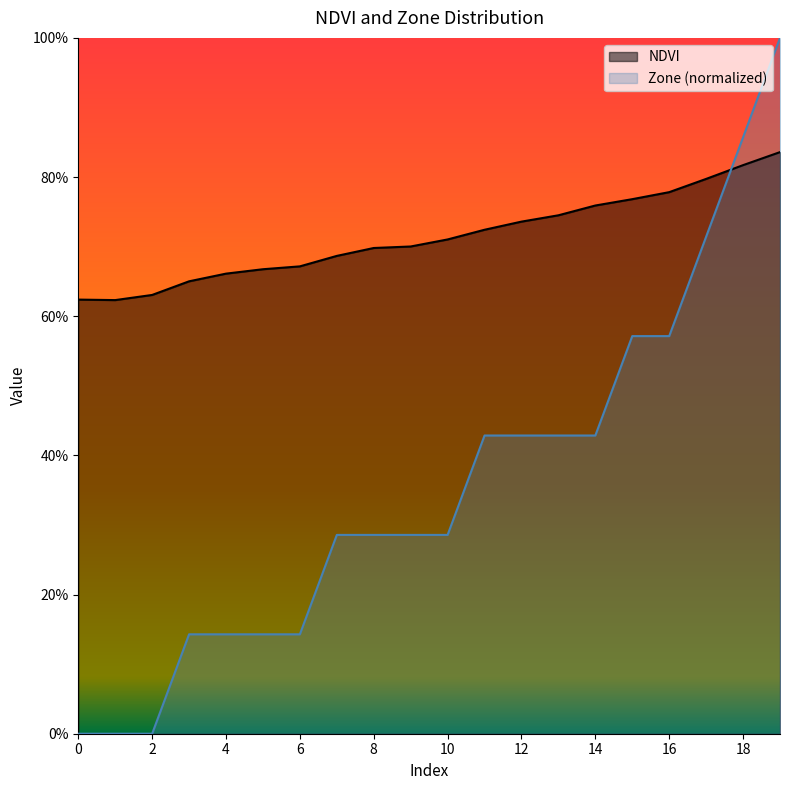

True or false: Zone has a value of 0.2 at 12.

False